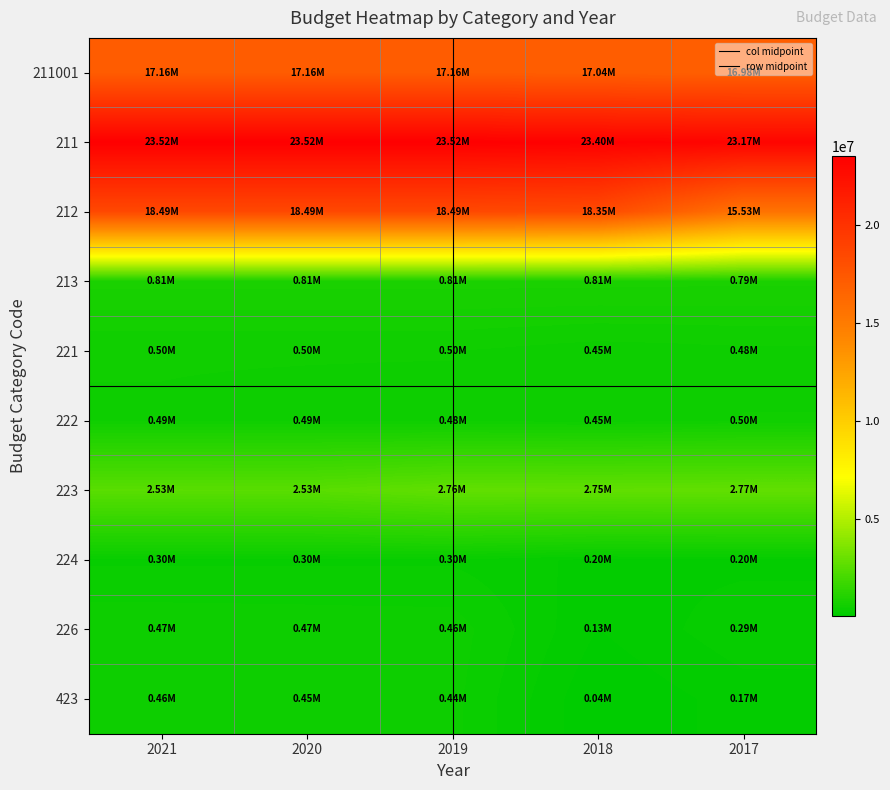

The value of 224 at 2017 is 195336. True or false?

True